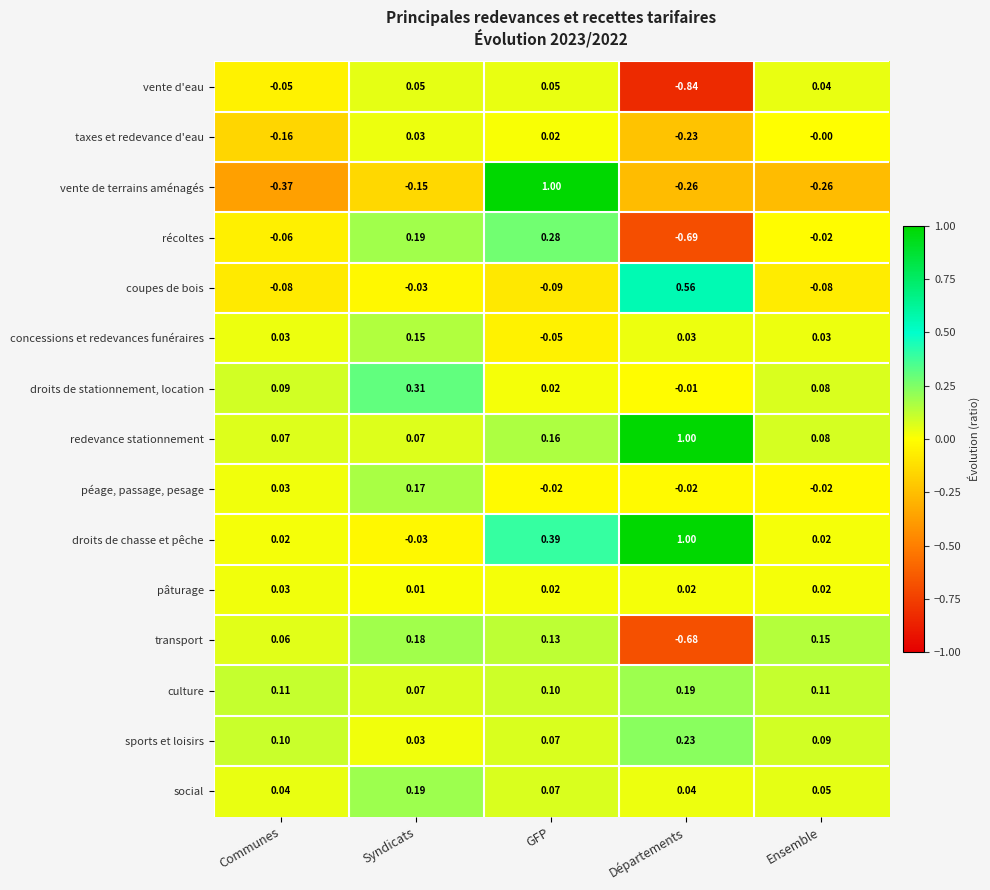

Which series has the largest range (max minus min)?

vente de terrains aménagés